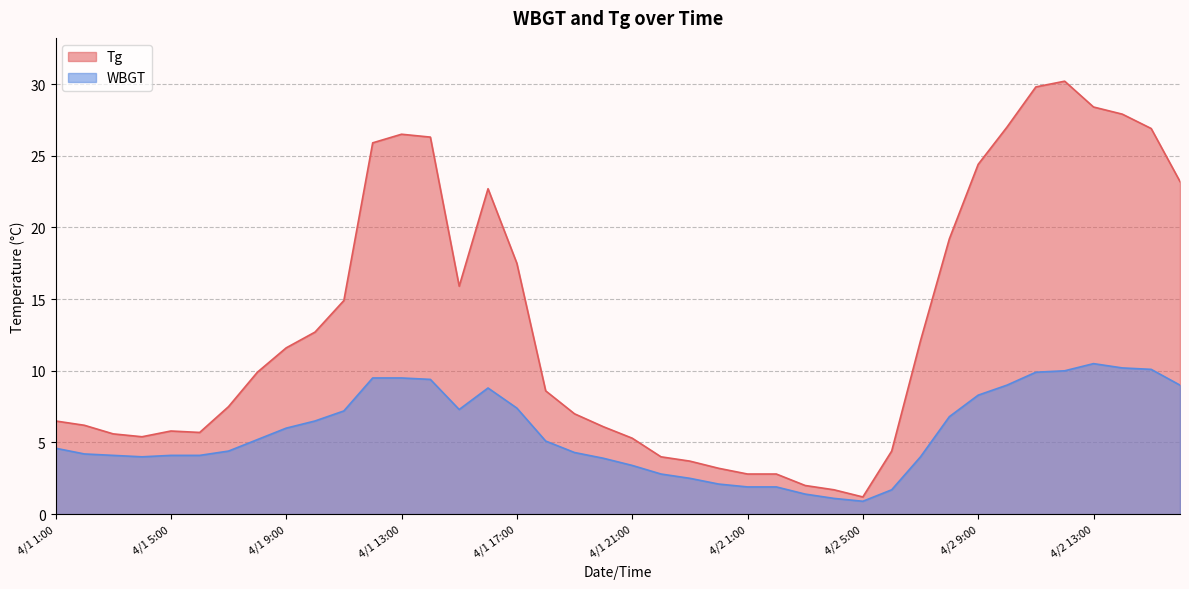

What is the label of the 36th point from the right?

4/1 5:00